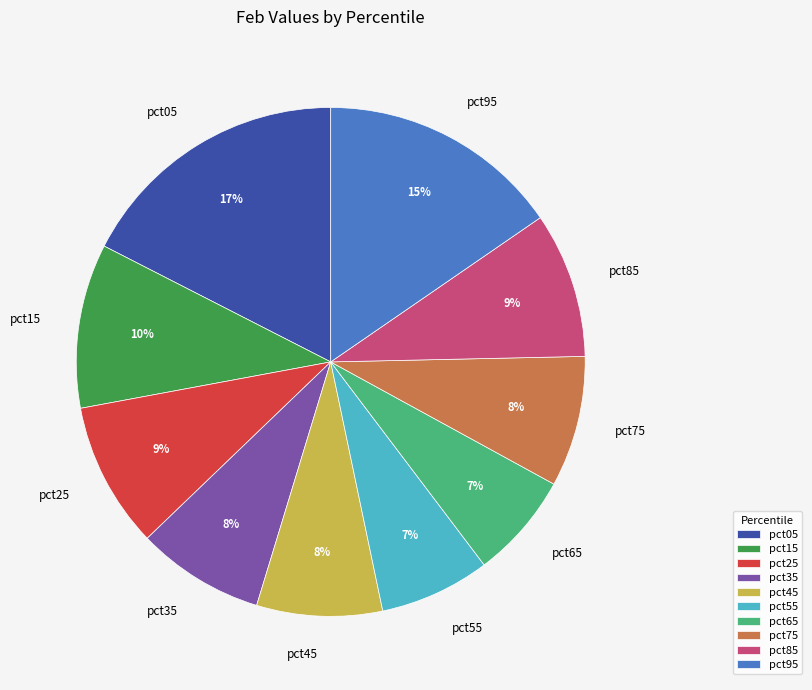

What is the largest slice in the pie chart?

pct05